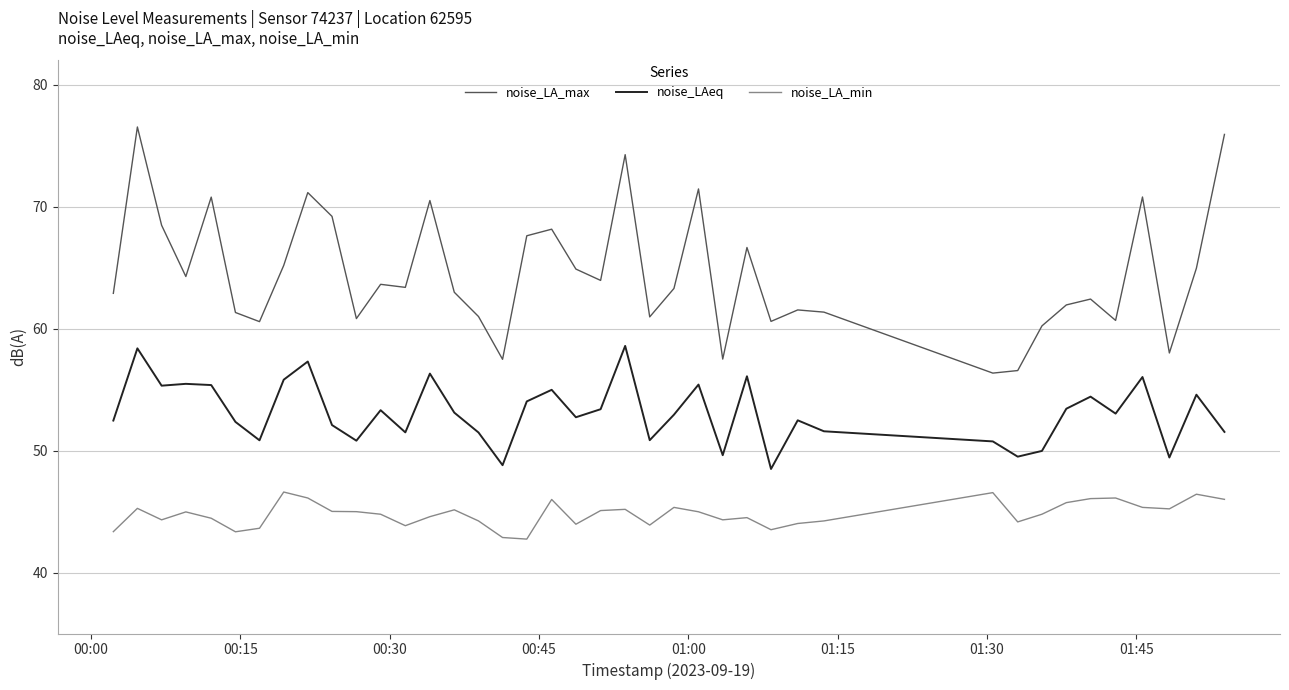

What is the difference between the second highest and minimum values in the noise_LAeq series?

9.9